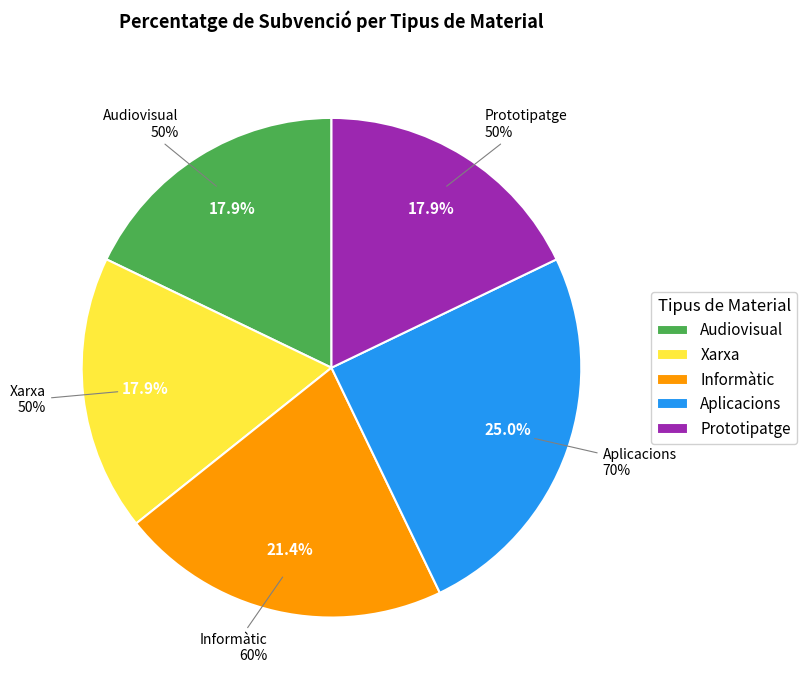

How many segments does this pie chart have?

5